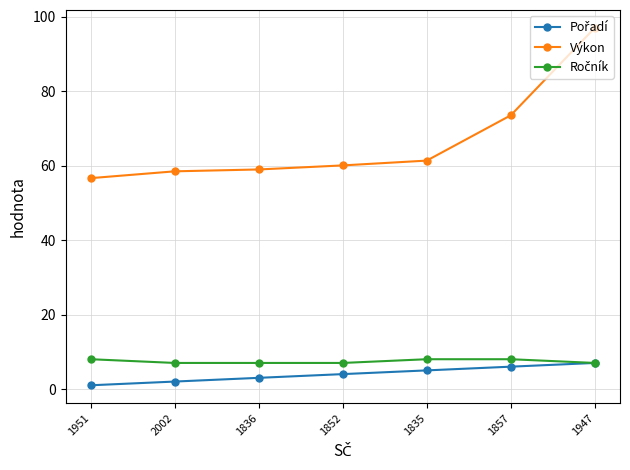

What is the label of the 2nd point from the left?

2002